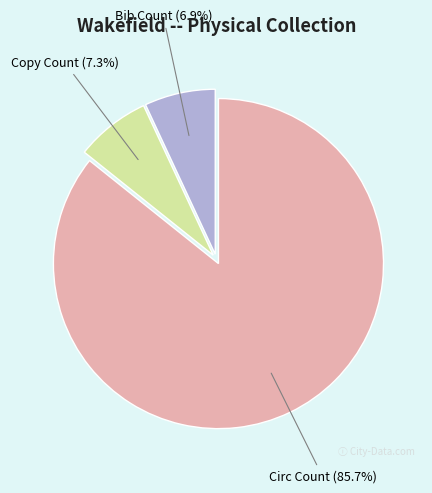

Does any single category account for the majority?

Yes